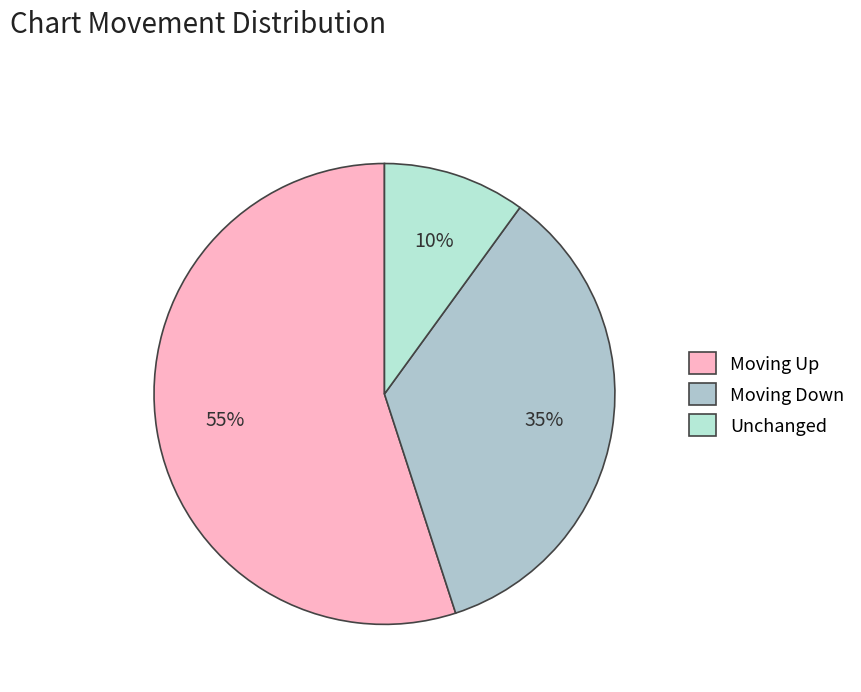

How many slices are in this pie chart?

3